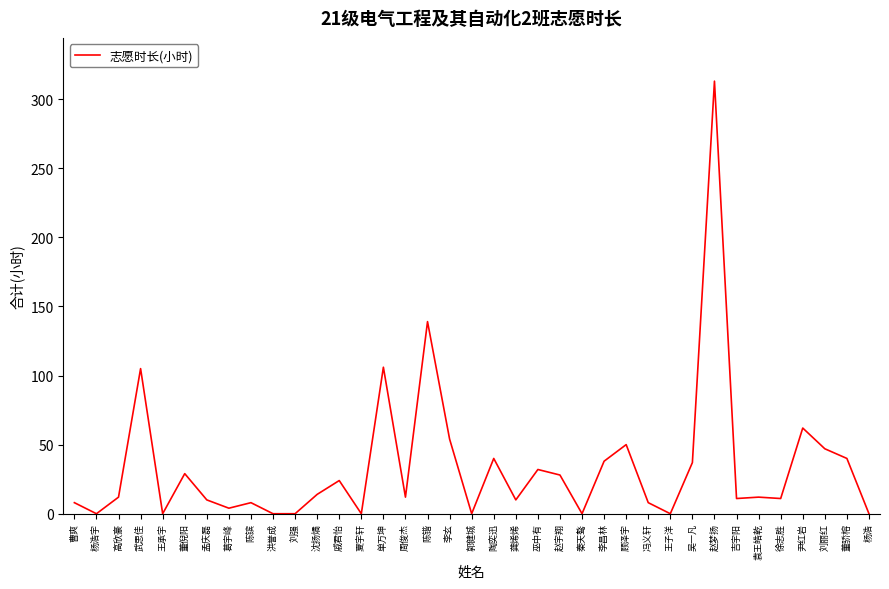

What position from the left is 李玄?

18